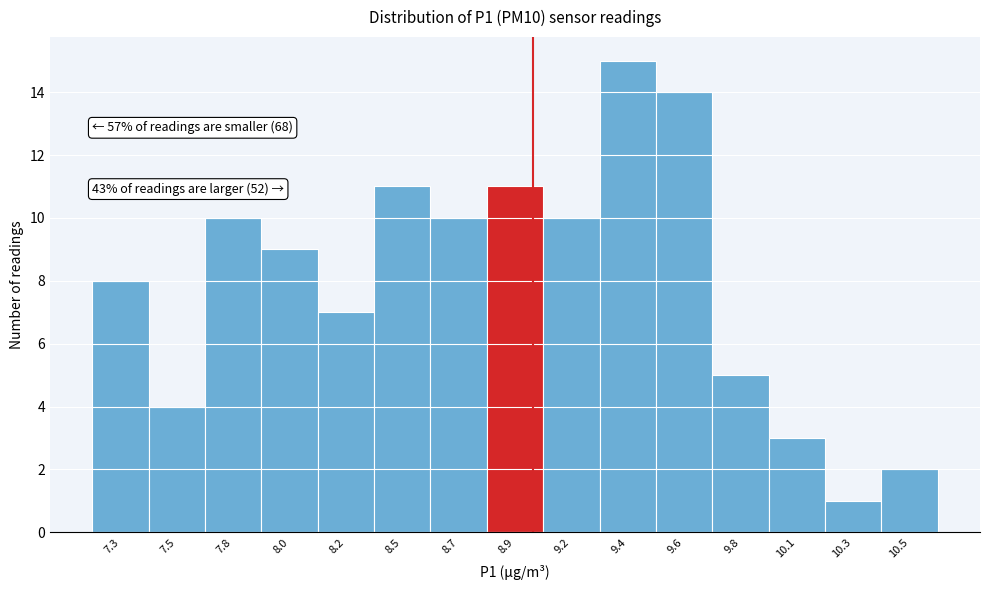

Reading left to right, what are all the values shown in this chart?

8	4	10	9	7	11	10	11	10	15	14	5	3	1	2